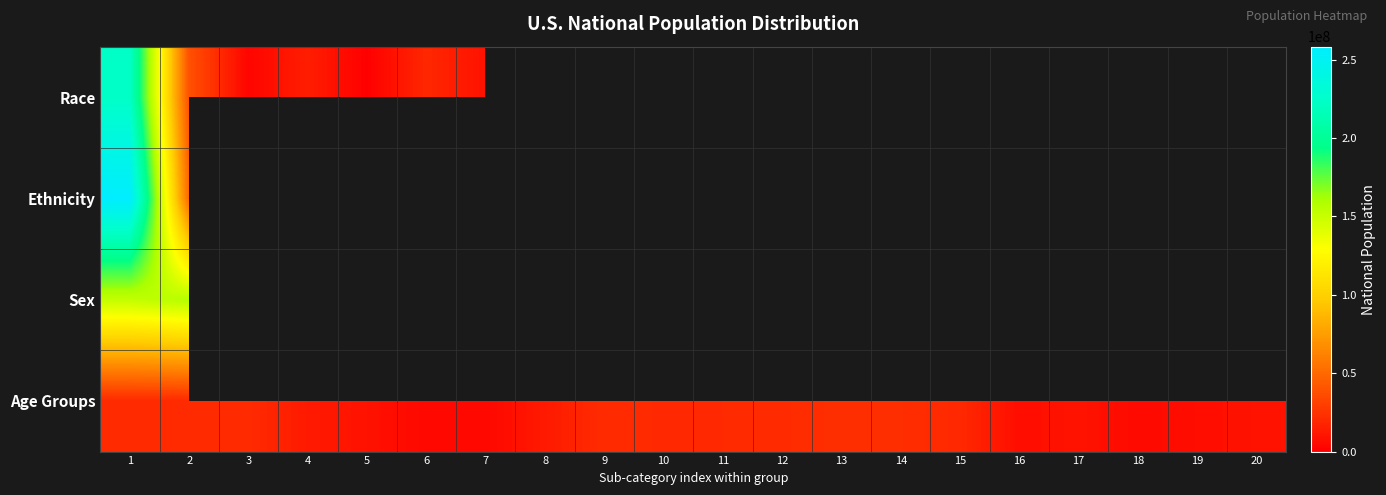

How many categories are shown in the chart?

20